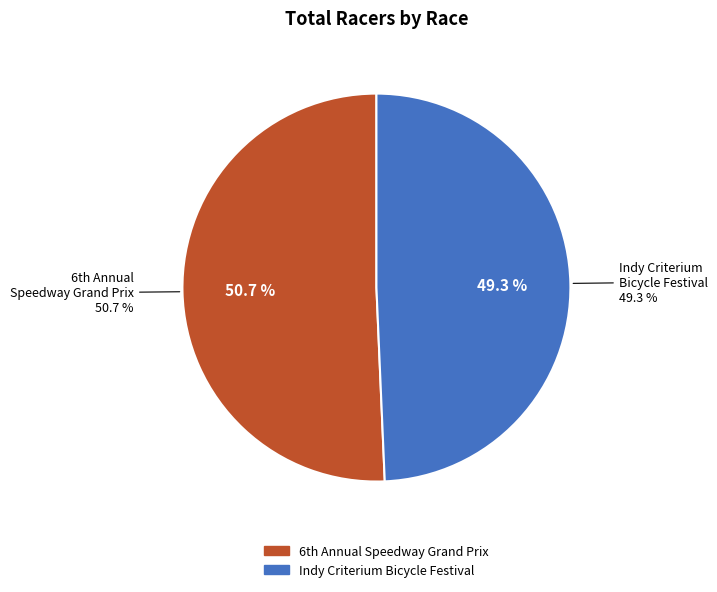

Which slice represents more than half of the pie?

6th Annual Speedway Grand Prix